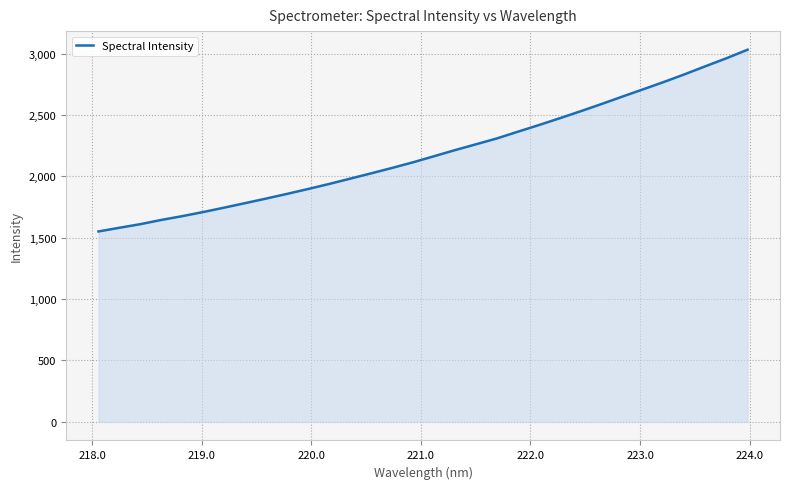

What is the greatest value displayed?

3030.8